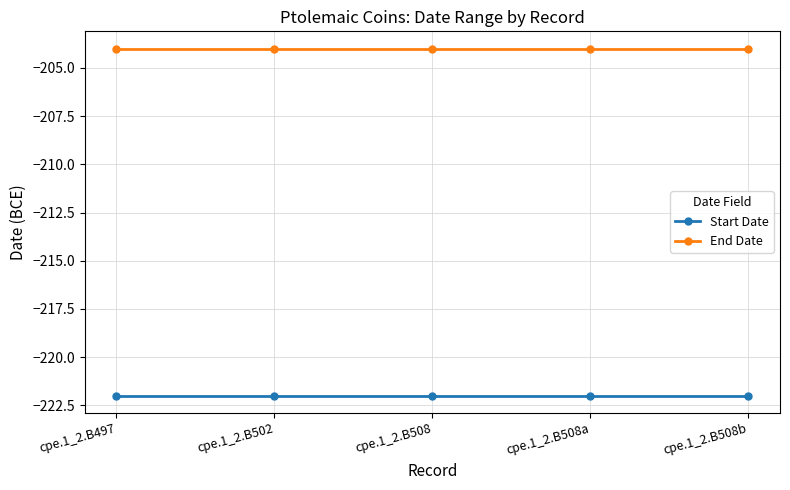

What is the spread (max minus min) of values at cpe.1_2.B508a?

18